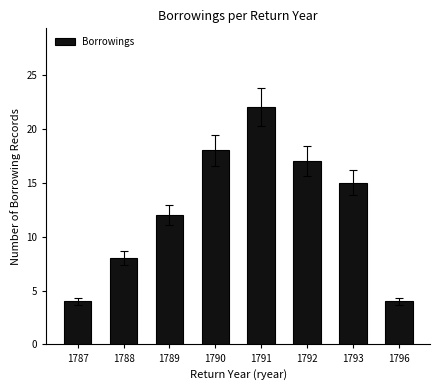

What value does the data have at 1787?

4